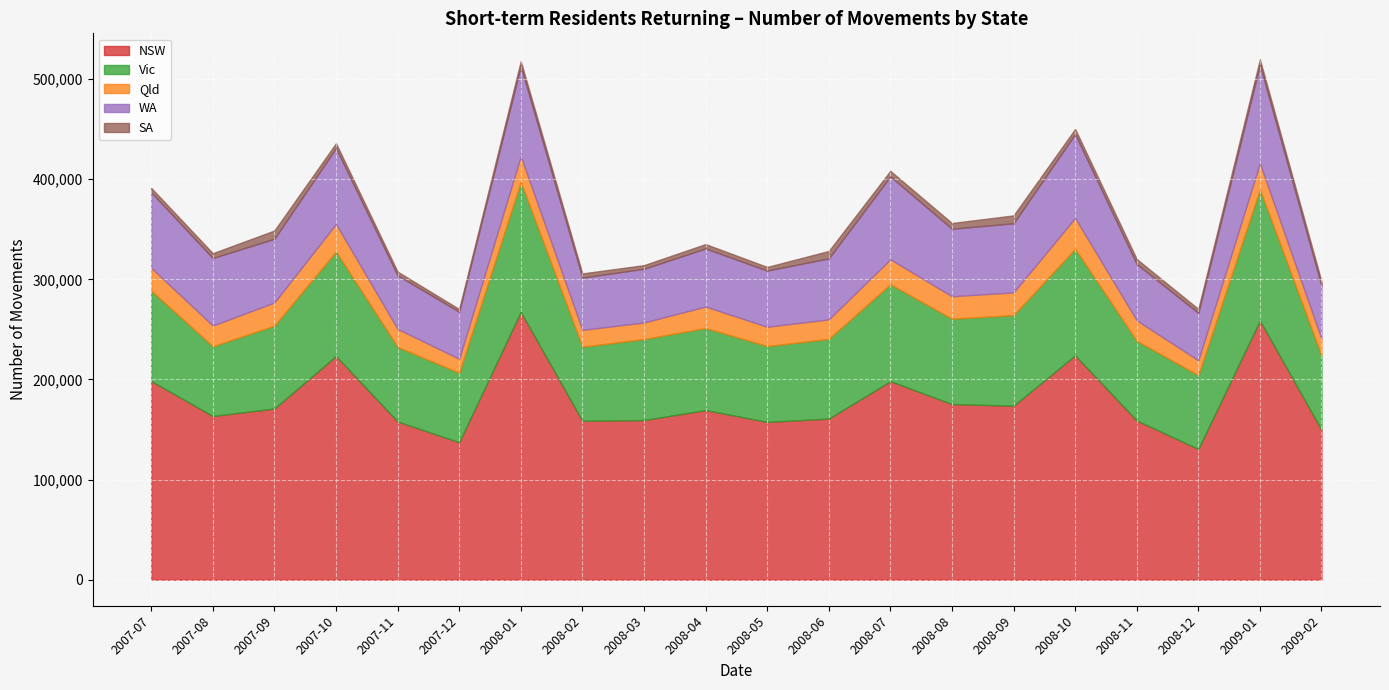

What is the maximum value for NSW?

267530